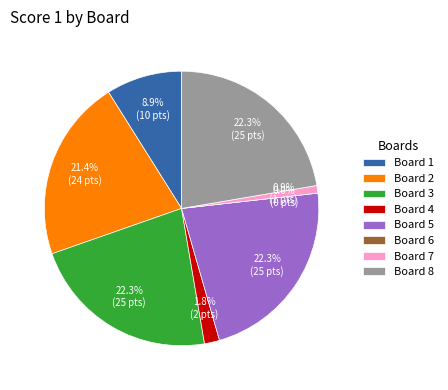

Is it true that Board 1 is 9% of the pie?

True